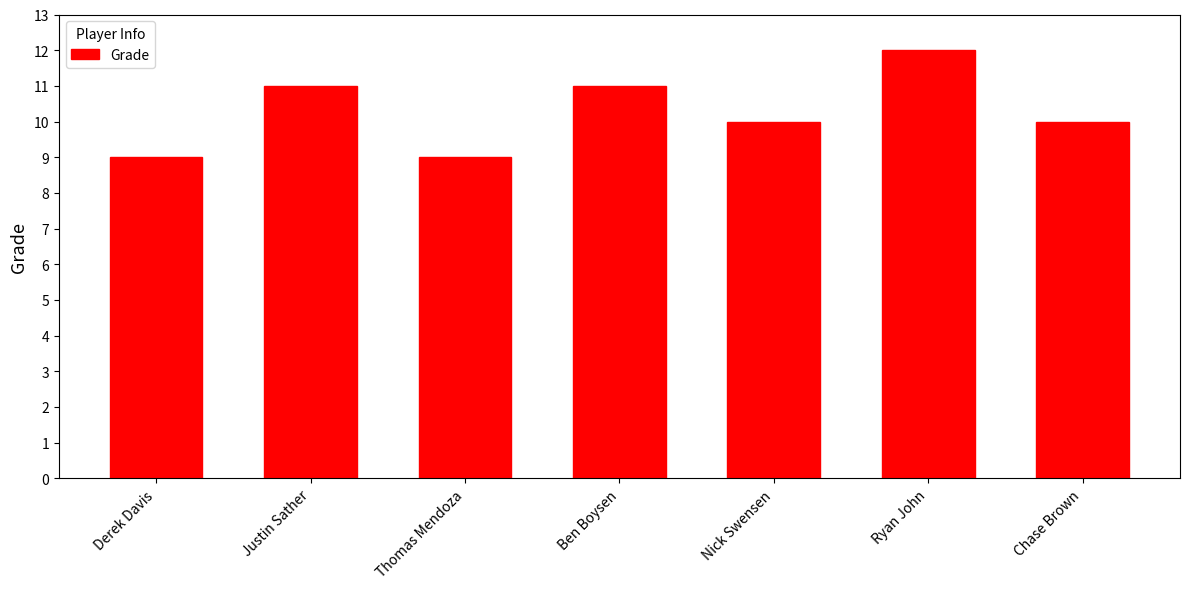

Which category has the highest value across all series?

Ryan John